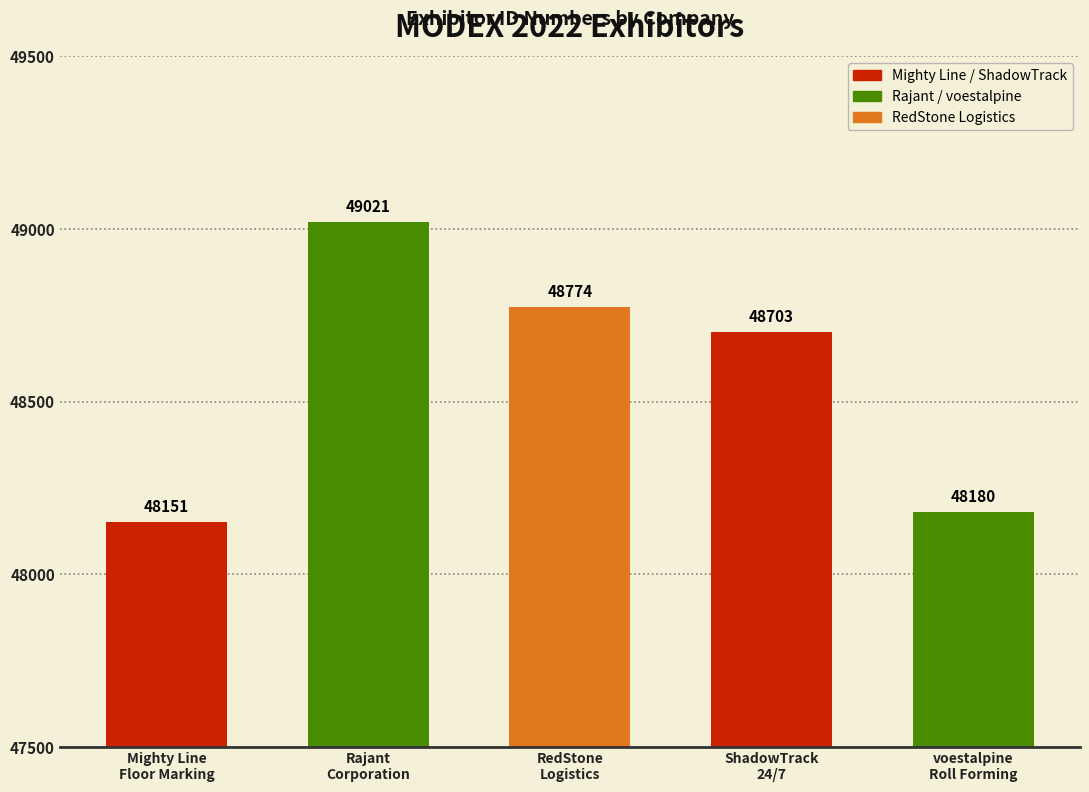

What is the difference between the second highest and minimum values?

623